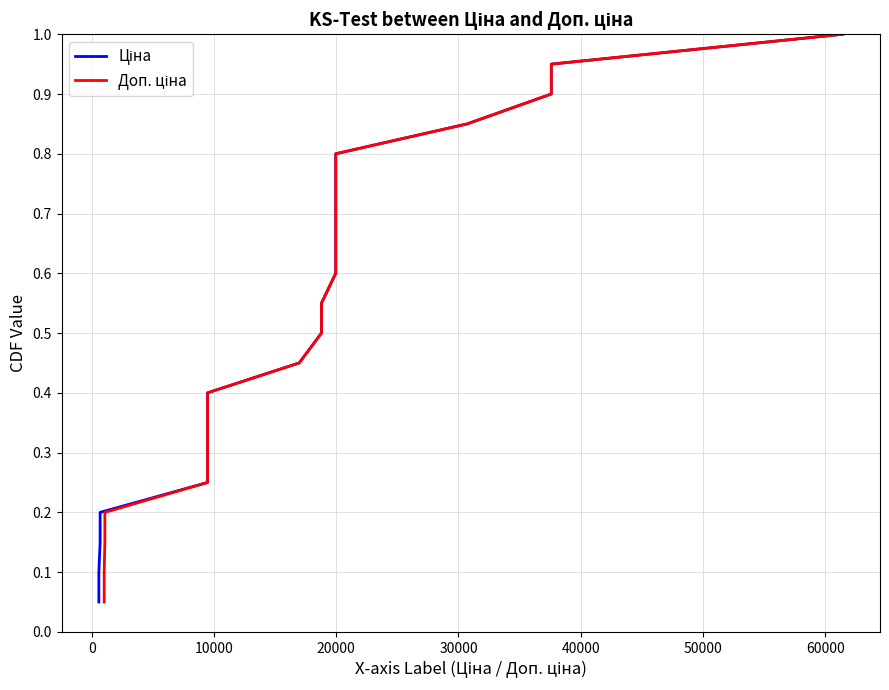

True or false: Доп. ціна and Ціна intersect in this chart.

False